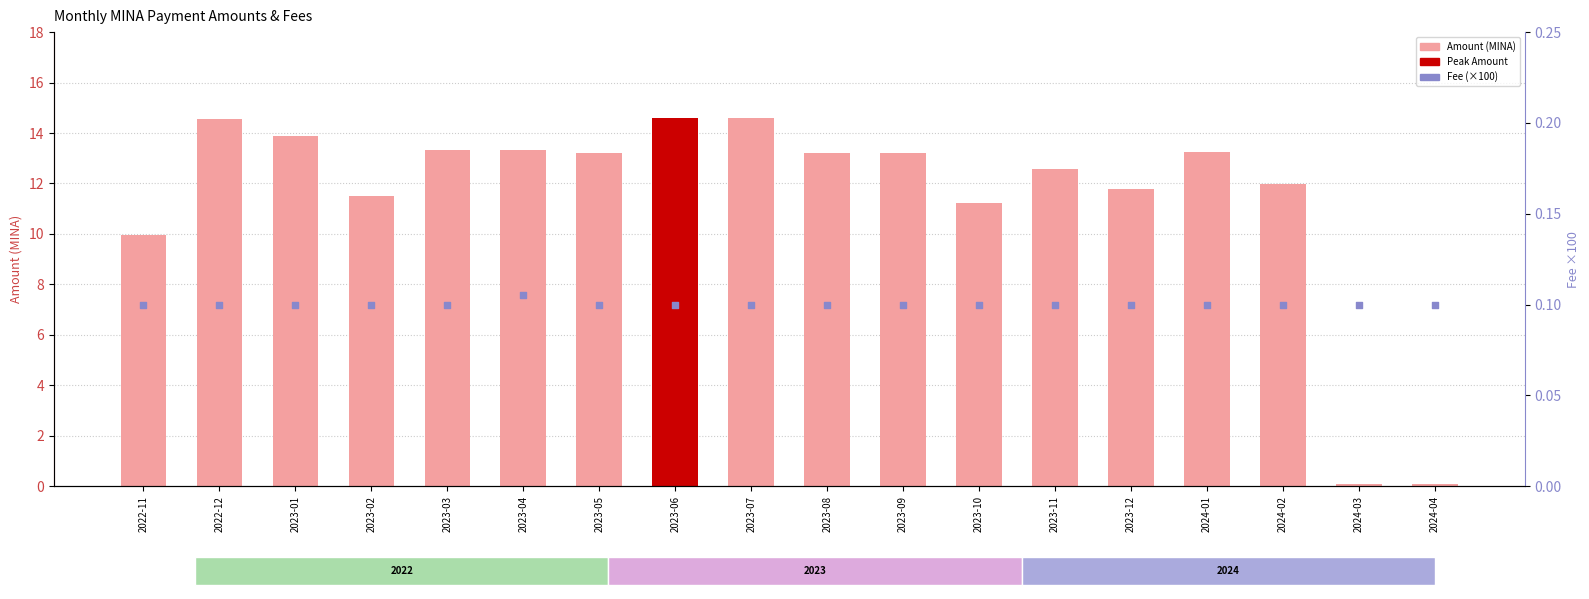

At which category is the sum across all series the highest?

2023-06